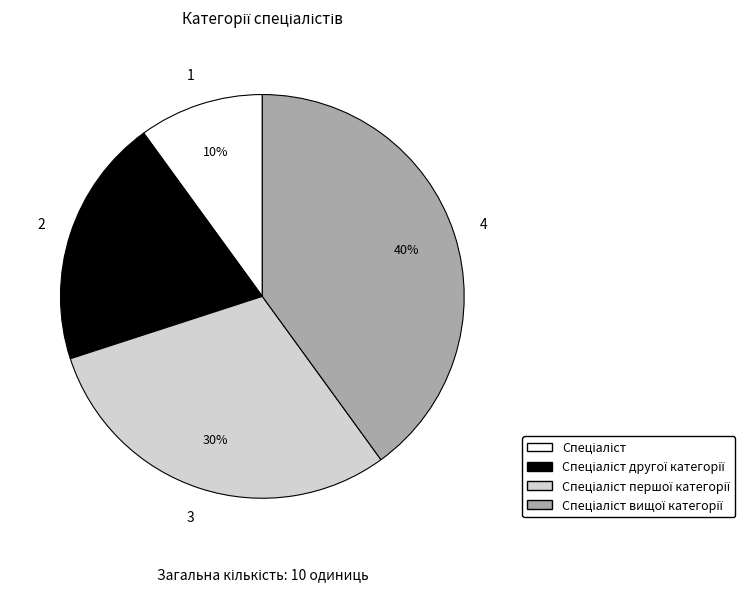

To the nearest percent, what is the average slice percentage?

25%